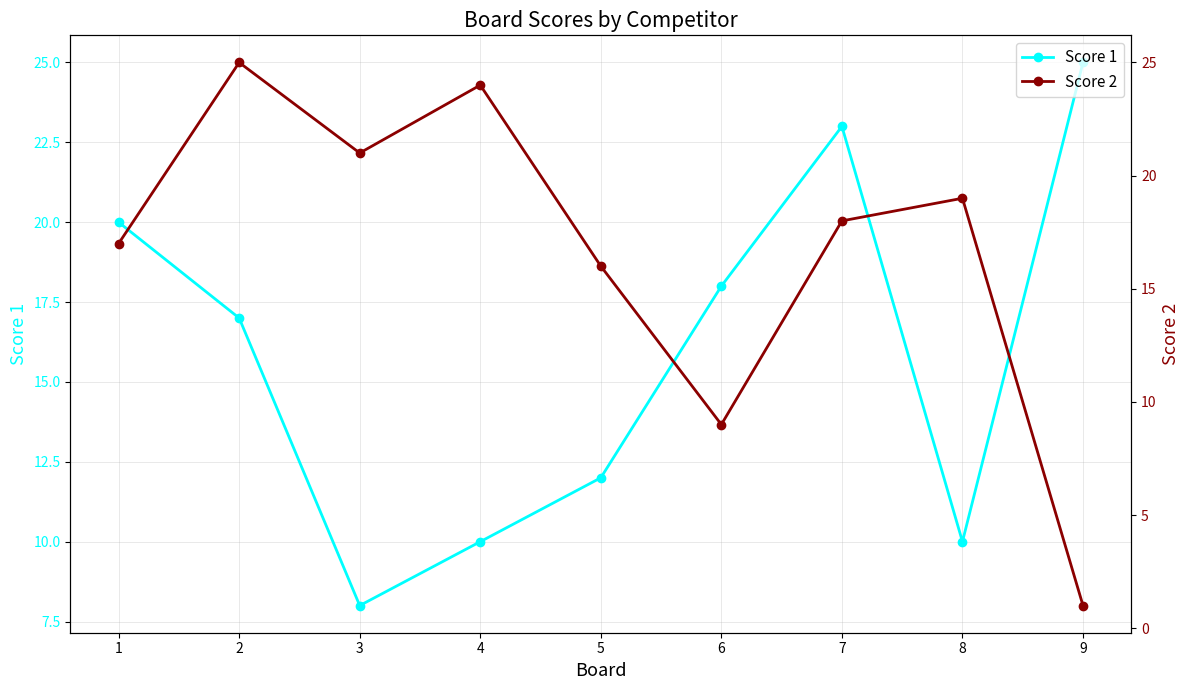

Reading right to left, transcribe all the data shown in this chart.

Score 1: 25	10	23	18	12	10	8	17	20
Score 2: 1	19	18	9	16	24	21	25	17